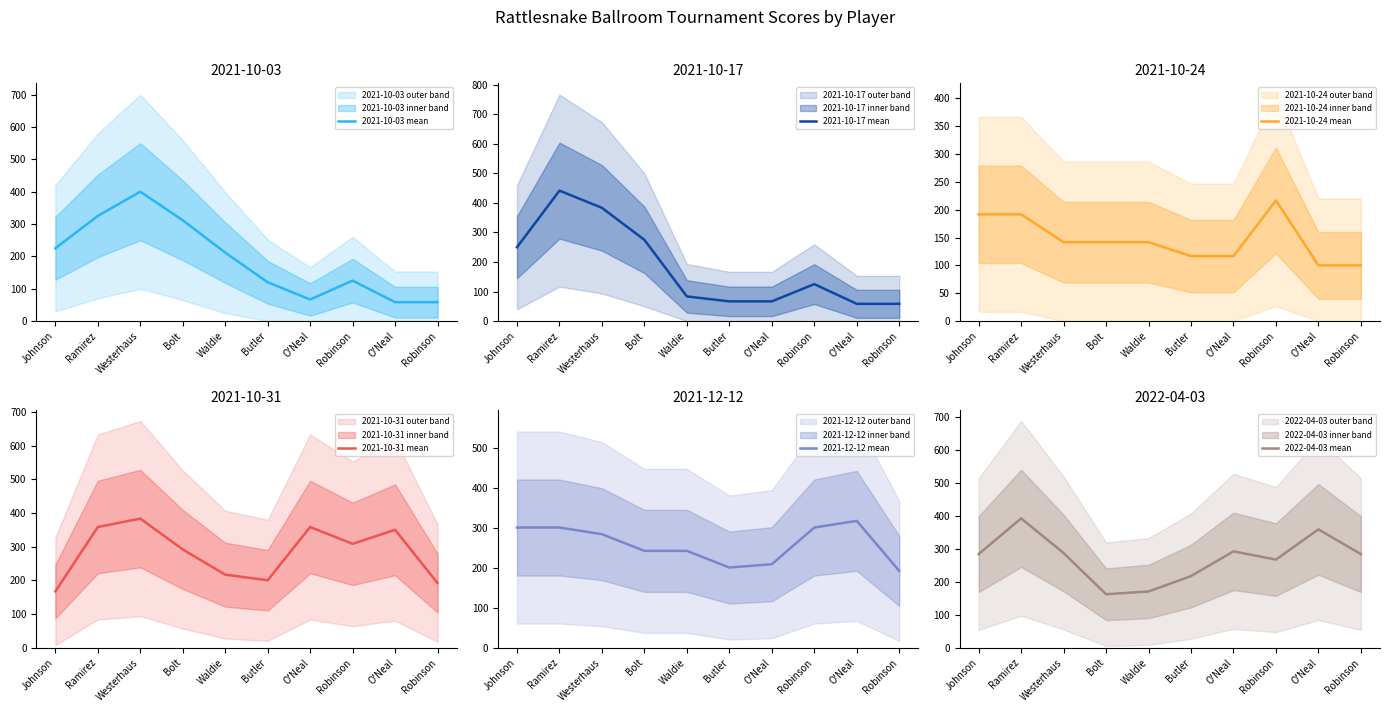

Reading left to right, what are all the values shown in this chart?

2021-10-03 mean: Johnson=225.0	Ramirez=325.0	Westerhaus=400.0	Bolt=311.7	Waldie=211.7	Butler=120.0	O'Neal=66.7	Robinson=125.0	O'Neal=58.3	Robinson=58.3
2021-10-17 mean: Johnson=250.0	Ramirez=441.7	Westerhaus=383.3	Bolt=275.0	Waldie=83.3	Butler=66.7	O'Neal=66.7	Robinson=125.0	O'Neal=58.3	Robinson=58.3
2021-10-24 mean: Johnson=191.7	Ramirez=191.7	Westerhaus=141.7	Bolt=141.7	Waldie=141.7	Butler=116.7	O'Neal=116.7	Robinson=216.7	O'Neal=100.0	Robinson=100.0
2021-10-31 mean: Johnson=166.7	Ramirez=358.3	Westerhaus=383.3	Bolt=291.7	Waldie=216.7	Butler=200.0	O'Neal=358.3	Robinson=308.3	O'Neal=350.0	Robinson=191.7
2021-12-12 mean: Johnson=300.0	Ramirez=300.0	Westerhaus=283.3	Bolt=241.7	Waldie=241.7	Butler=200.0	O'Neal=208.3	Robinson=300.0	O'Neal=316.7	Robinson=191.7
2022-04-03 mean: Johnson=283.3	Ramirez=391.7	Westerhaus=286.7	Bolt=161.7	Waldie=170.0	Butler=216.7	O'Neal=291.7	Robinson=266.7	O'Neal=358.3	Robinson=283.3